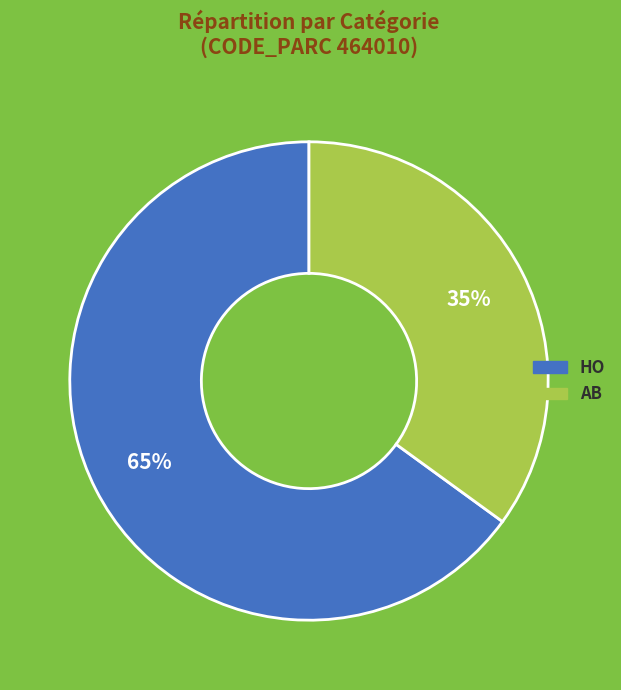

What is the largest slice in the pie chart?

HO